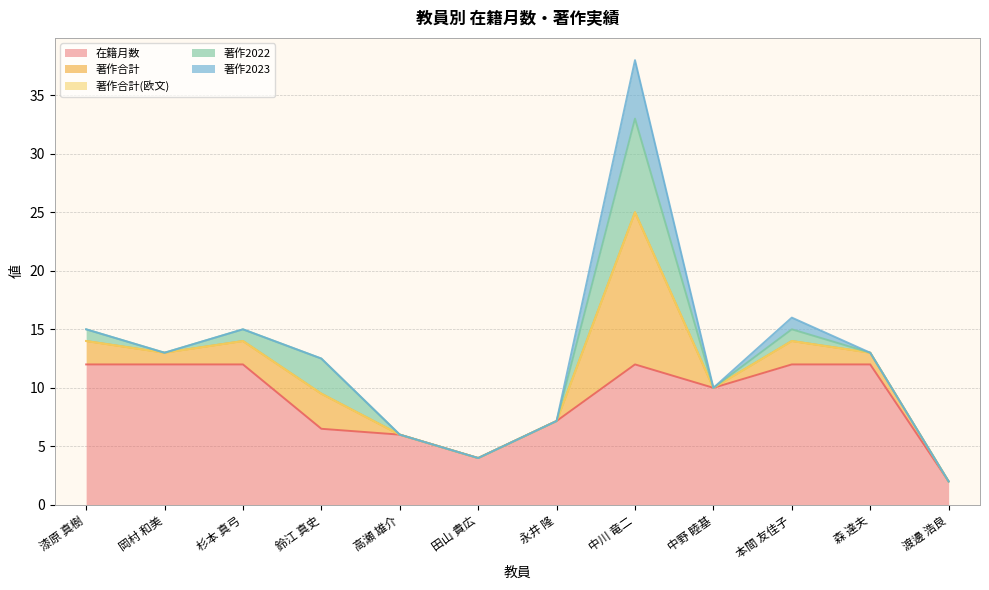

What is the total value across all series at 田山 貴広?

4.0